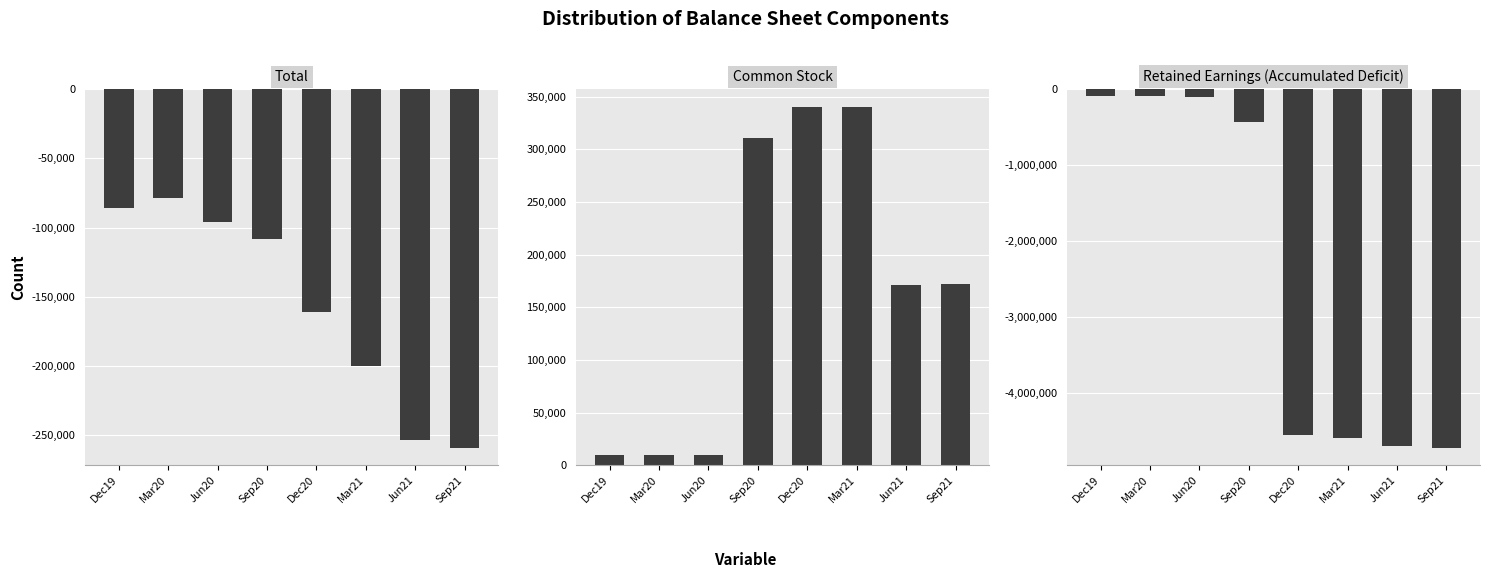

Is it true that Retained Earnings (Accumulated Deficit) equals -95029 at Dec19?

True